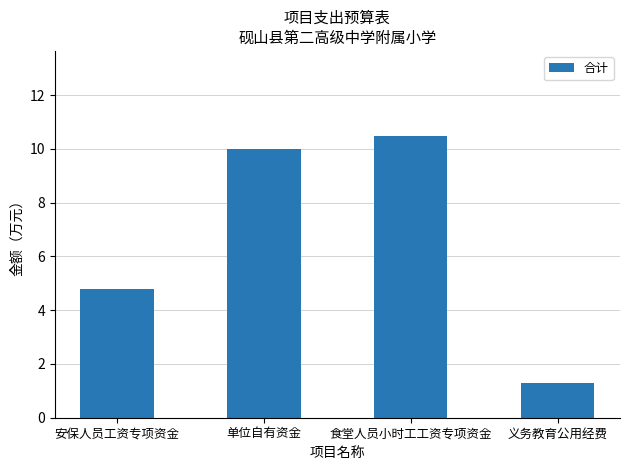

Approximately how many times larger is the value at 安保人员工资专项资金 compared to 义务教育公用经费?

3.7